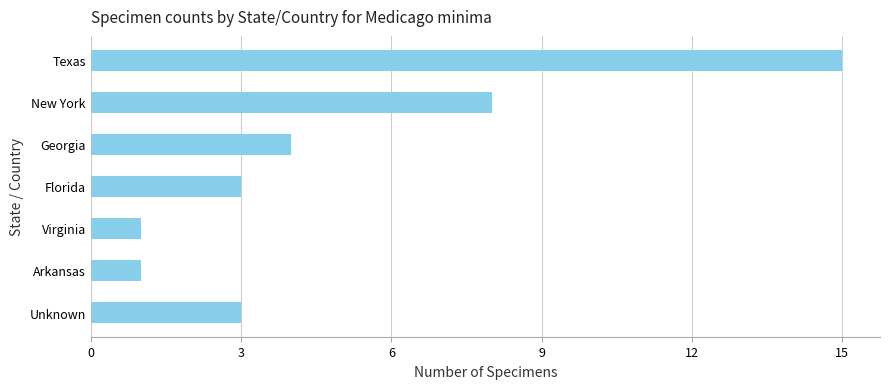

What is the difference between the maximum and minimum values?

14